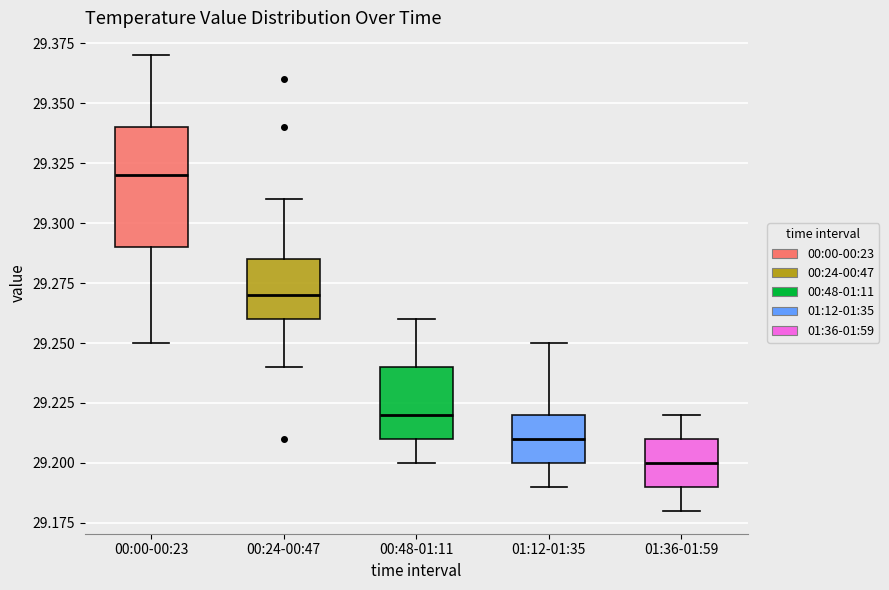

Reading left to right, transcribe this box plot: for each box, give where its median line is, the range the box spans, and where its two whiskers end, as read against the y-axis. The values are not printed on the chart, so give them approximately, as read against the axis.

00:00-00:23: median 29.320, box 29.290 to 29.340, whiskers 29.250 to 29.370
00:24-00:47: median 29.270, box 29.260 to 29.285, whiskers 29.240 to 29.310
00:48-01:11: median 29.220, box 29.210 to 29.240, whiskers 29.200 to 29.260
01:12-01:35: median 29.210, box 29.200 to 29.220, whiskers 29.190 to 29.250
01:36-01:59: median 29.200, box 29.190 to 29.210, whiskers 29.180 to 29.220